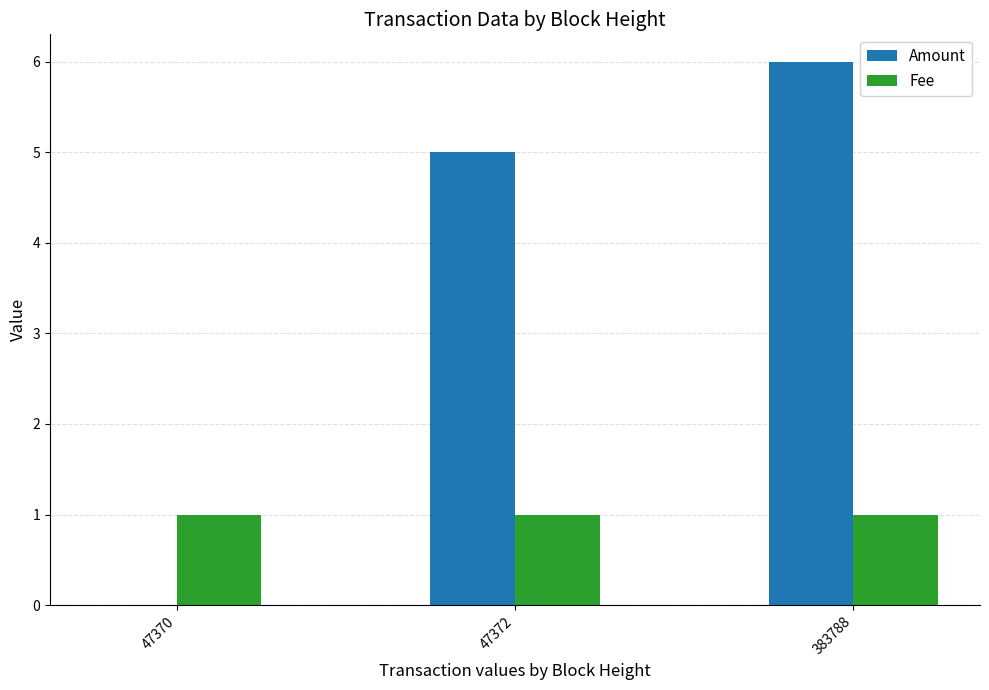

True or false: Amount has a value of 5 at 47372.

True